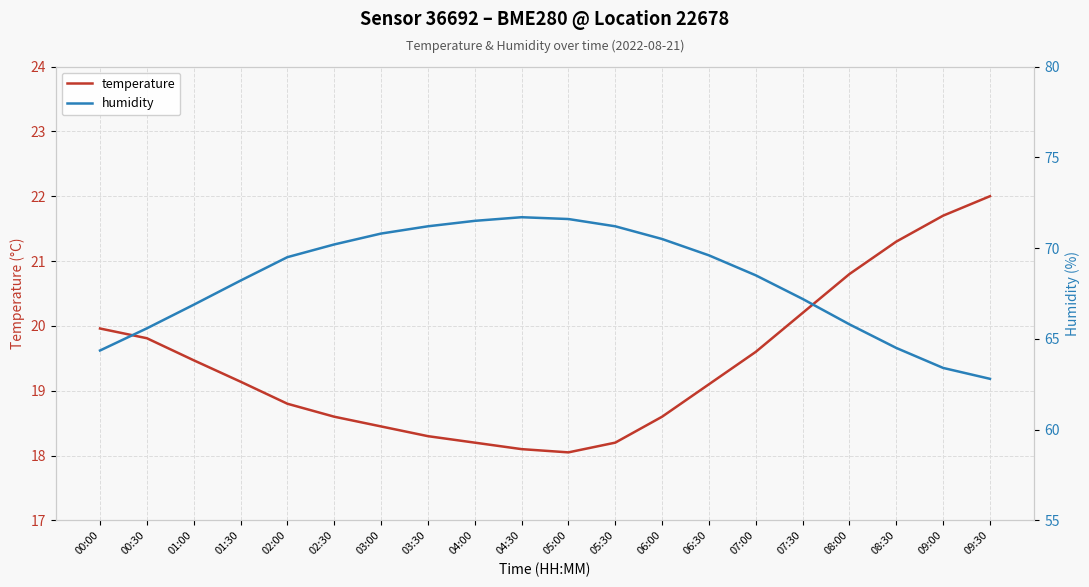

True or false: humidity and temperature cross at least once.

False